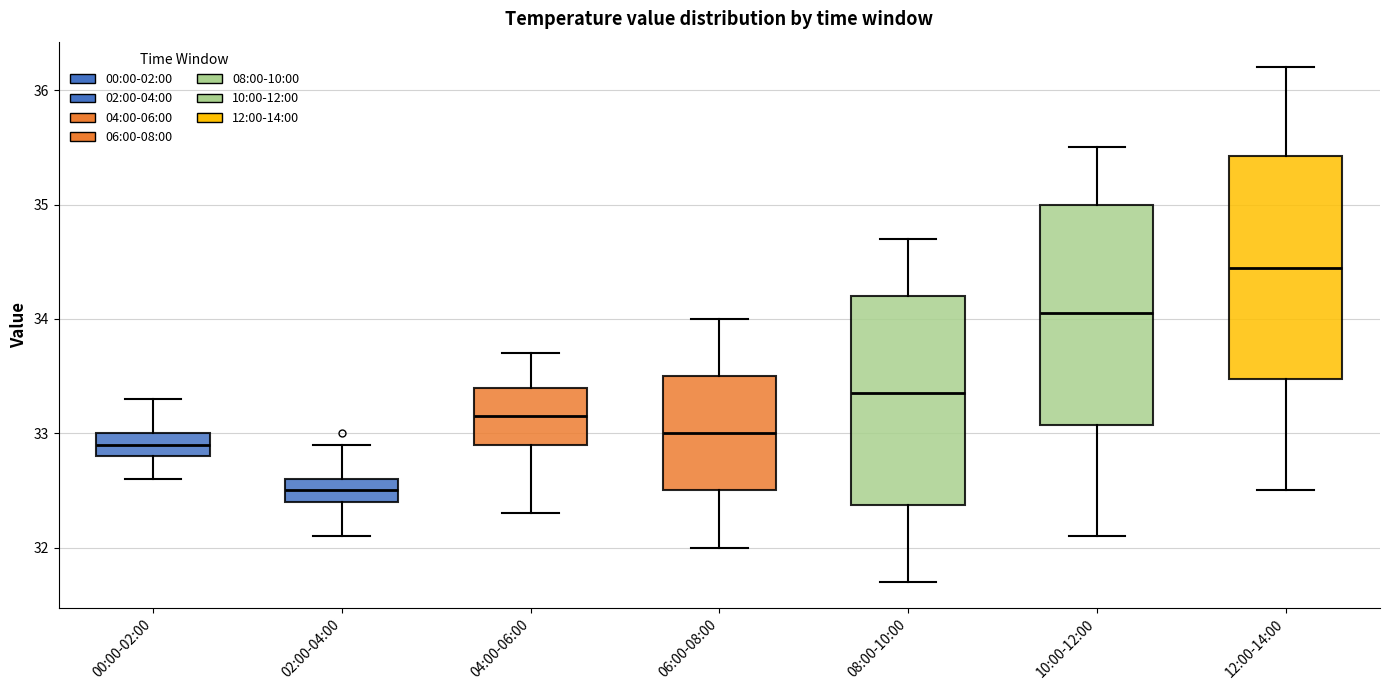

Reading left to right, transcribe this box plot: for each box, give where its median line is, the range the box spans, and where its two whiskers end, as read against the y-axis. The values are not printed on the chart, so give them approximately, as read against the axis.

00:00-02:00: median 32.9, box 32.8 to 33.0, whiskers 32.6 to 33.3
02:00-04:00: median 32.5, box 32.4 to 32.6, whiskers 32.1 to 32.9
04:00-06:00: median 33.2, box 32.9 to 33.4, whiskers 32.3 to 33.7
06:00-08:00: median 33.0, box 32.5 to 33.5, whiskers 32.0 to 34.0
08:00-10:00: median 33.4, box 32.4 to 34.2, whiskers 31.7 to 34.7
10:00-12:00: median 34.1, box 33.1 to 35.0, whiskers 32.1 to 35.5
12:00-14:00: median 34.5, box 33.5 to 35.4, whiskers 32.5 to 36.2